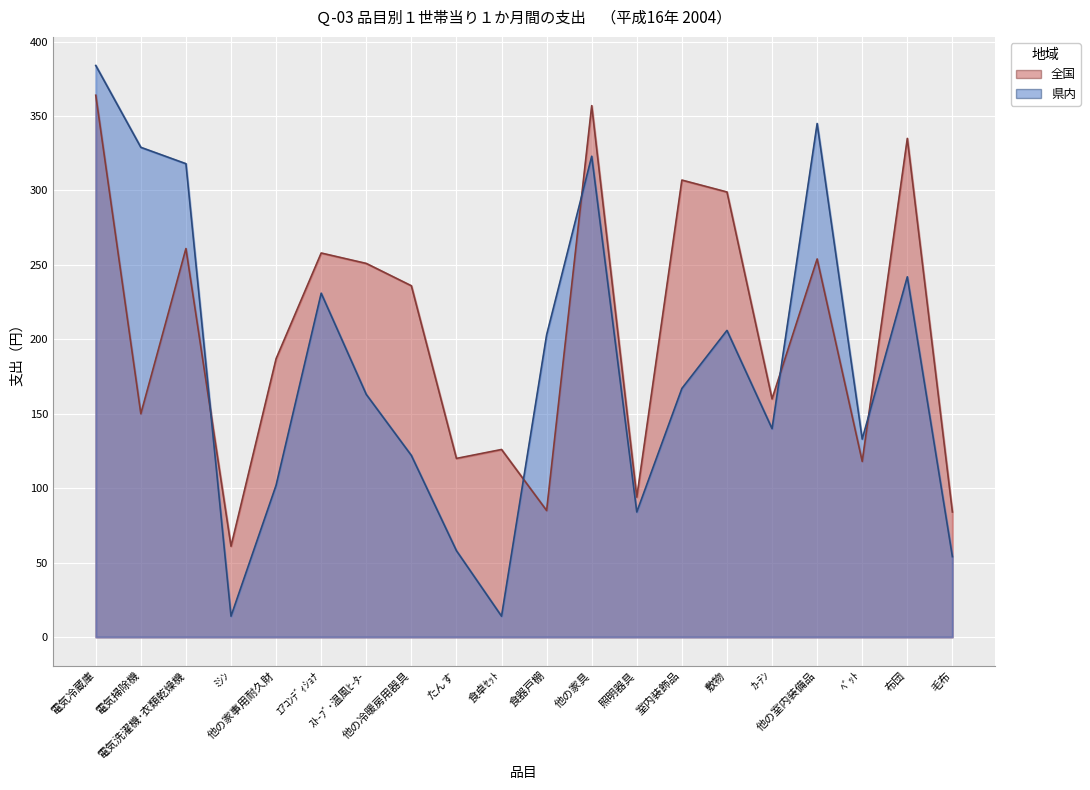

What is the label of the 19th point from the right?

電気掃除機